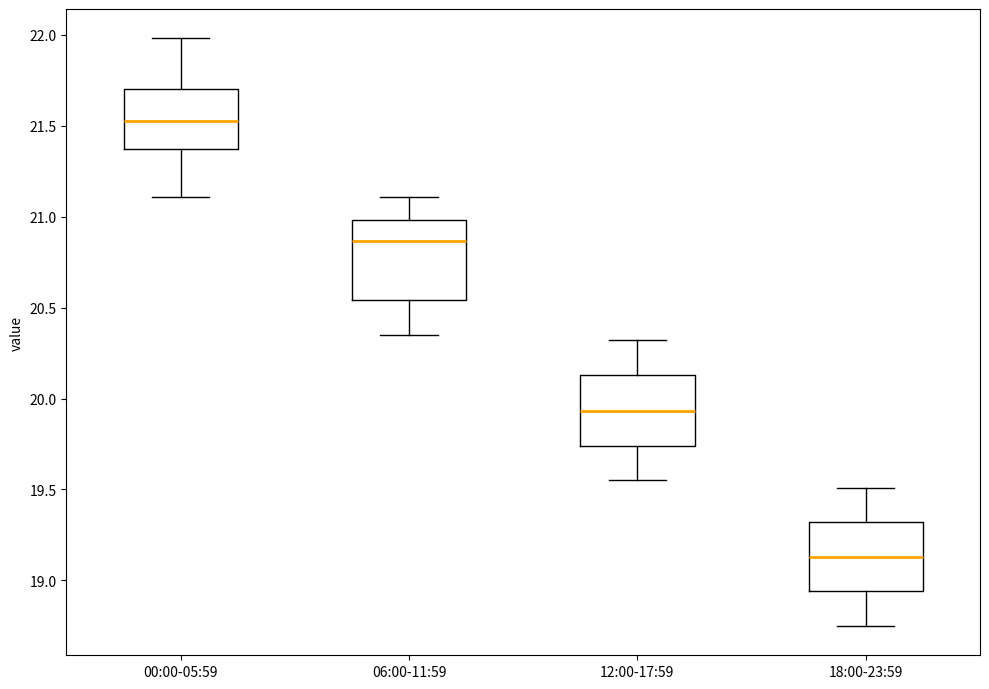

Where is the upper edge of the box for 00:00-05:59 on the y-axis? The values are not printed on the chart, so give them approximately, as read against the axis.

21.70